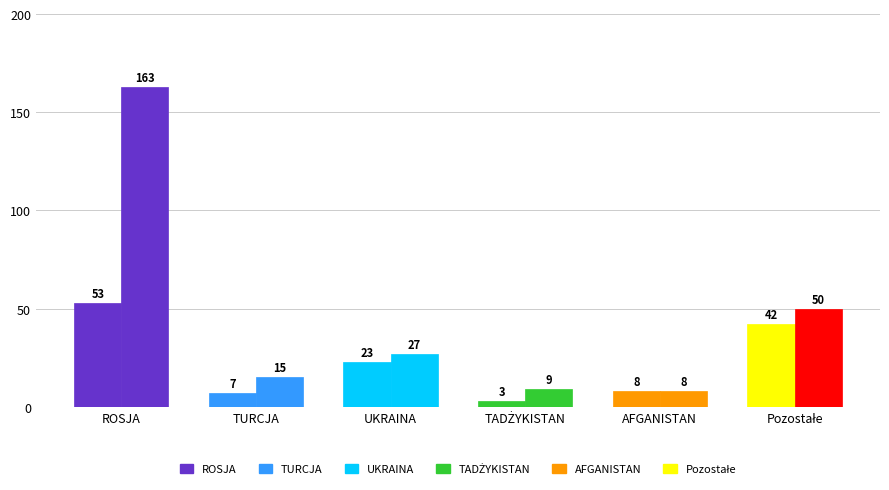

Does the chart contain any negative values?

No